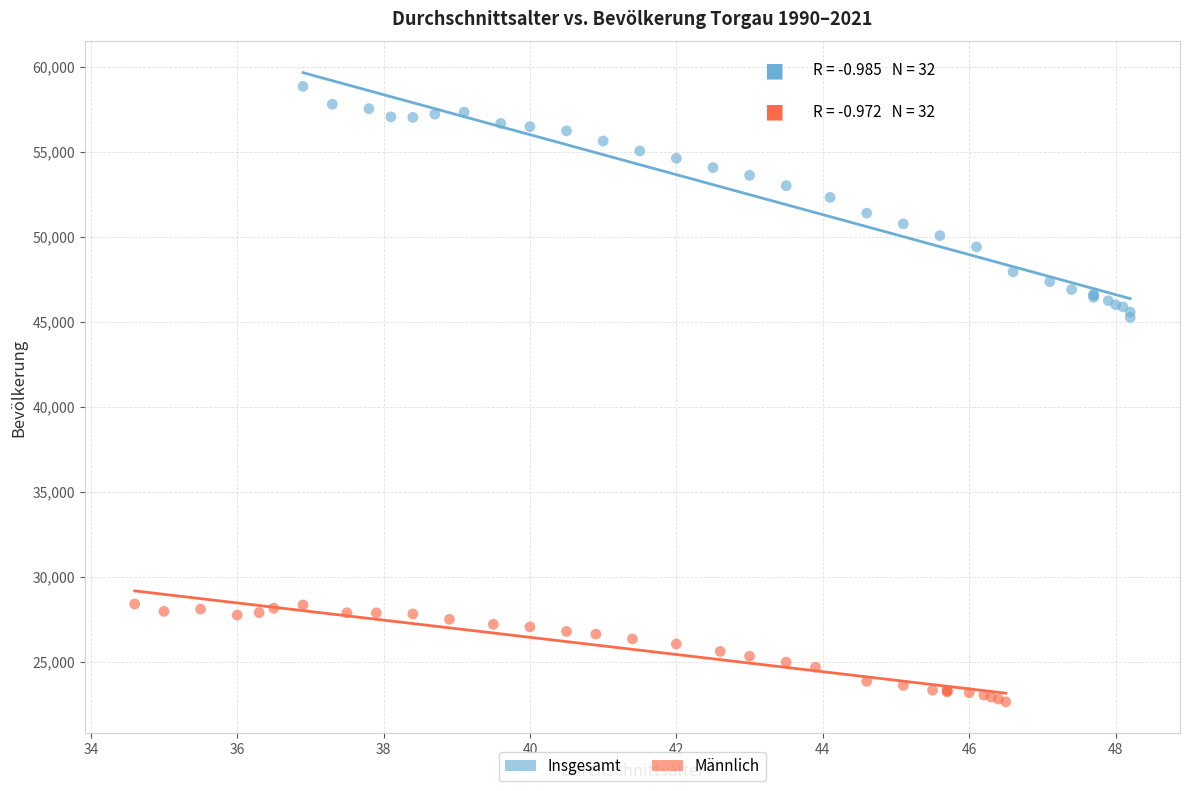

Which series has the widest spread of Y values?

Insgesamt